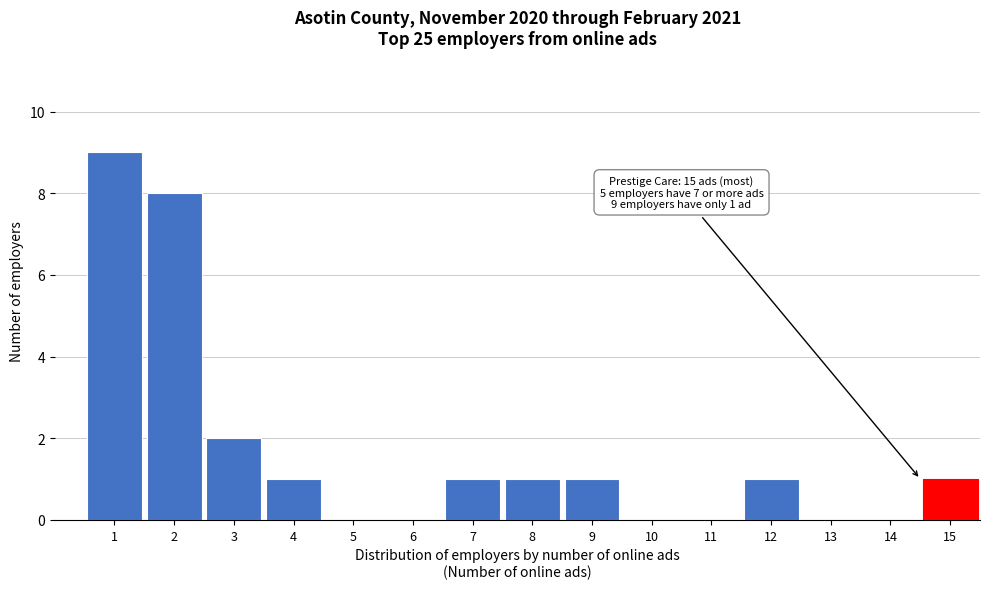

Reading right to left, transcribe all the data shown in this chart.

15=1	14=0	13=0	12=1	11=0	10=0	9=1	8=1	7=1	6=0	5=0	4=1	3=2	2=8	1=9